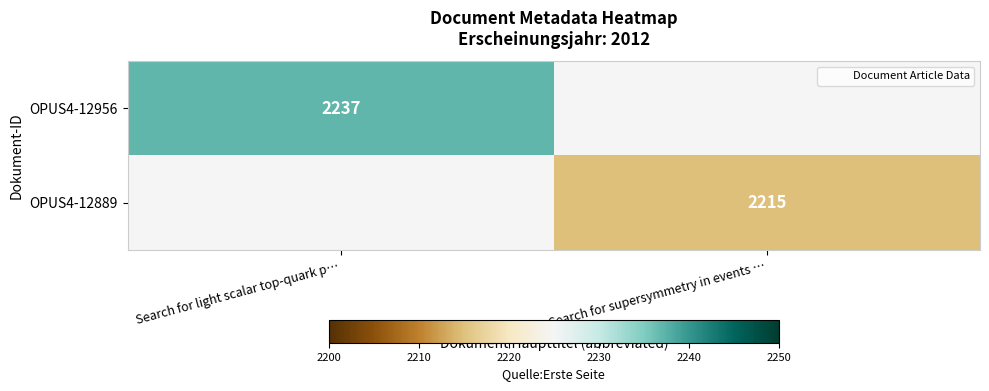

At which category does the chart reach its peak across all series?

Search for light scalar top-quark p…